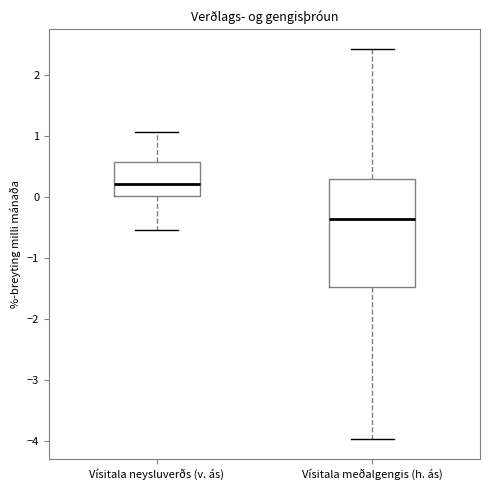

Reading left to right, transcribe this box plot: for each box, give where its median line is, the range the box spans, and where its two whiskers end, as read against the y-axis. The values are not printed on the chart, so give them approximately, as read against the axis.

Vísitala neysluverðs (v. ás): median 0.2, box 0.0 to 0.6, whiskers -0.5 to 1.1
Vísitala meðalgengis (h. ás): median -0.4, box -1.5 to 0.3, whiskers -4.0 to 2.4